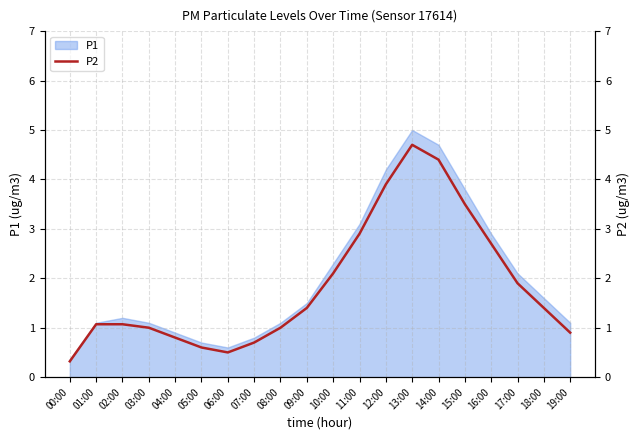

Which label corresponds to the smallest value in the chart?

00:00